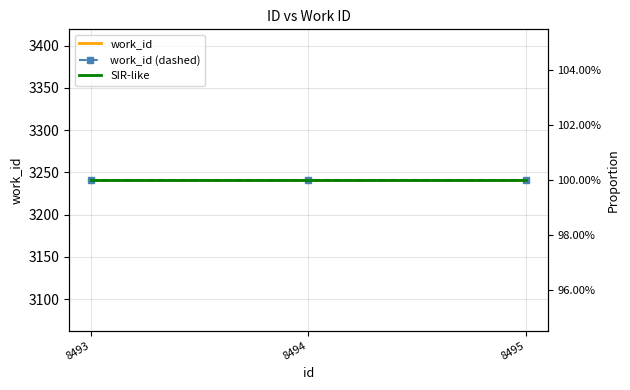

Reading left to right, list all the values displayed in this chart.

work_id: 3241	3241	3241
work_id (dashed): 3241	3241	3241
SIR-like: 1	1	1